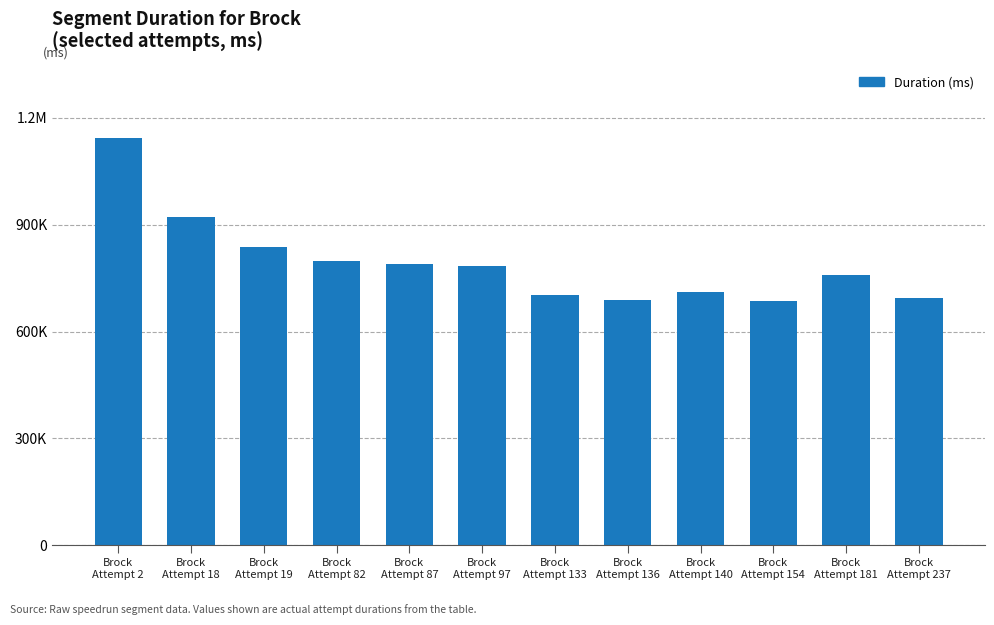

Does the chart contain any negative values?

No